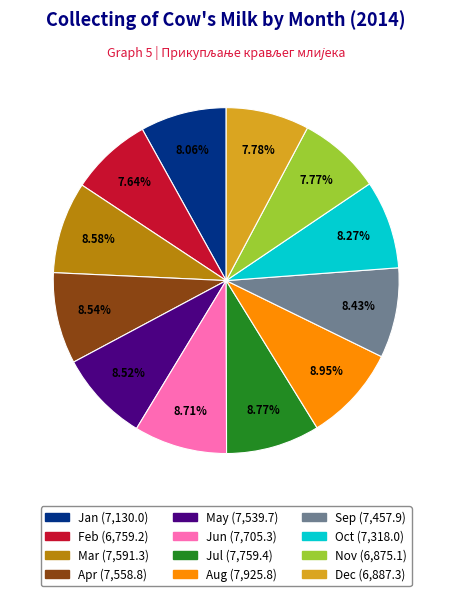

To the nearest percent, what is the difference between the largest and smallest slice percentages?

1%